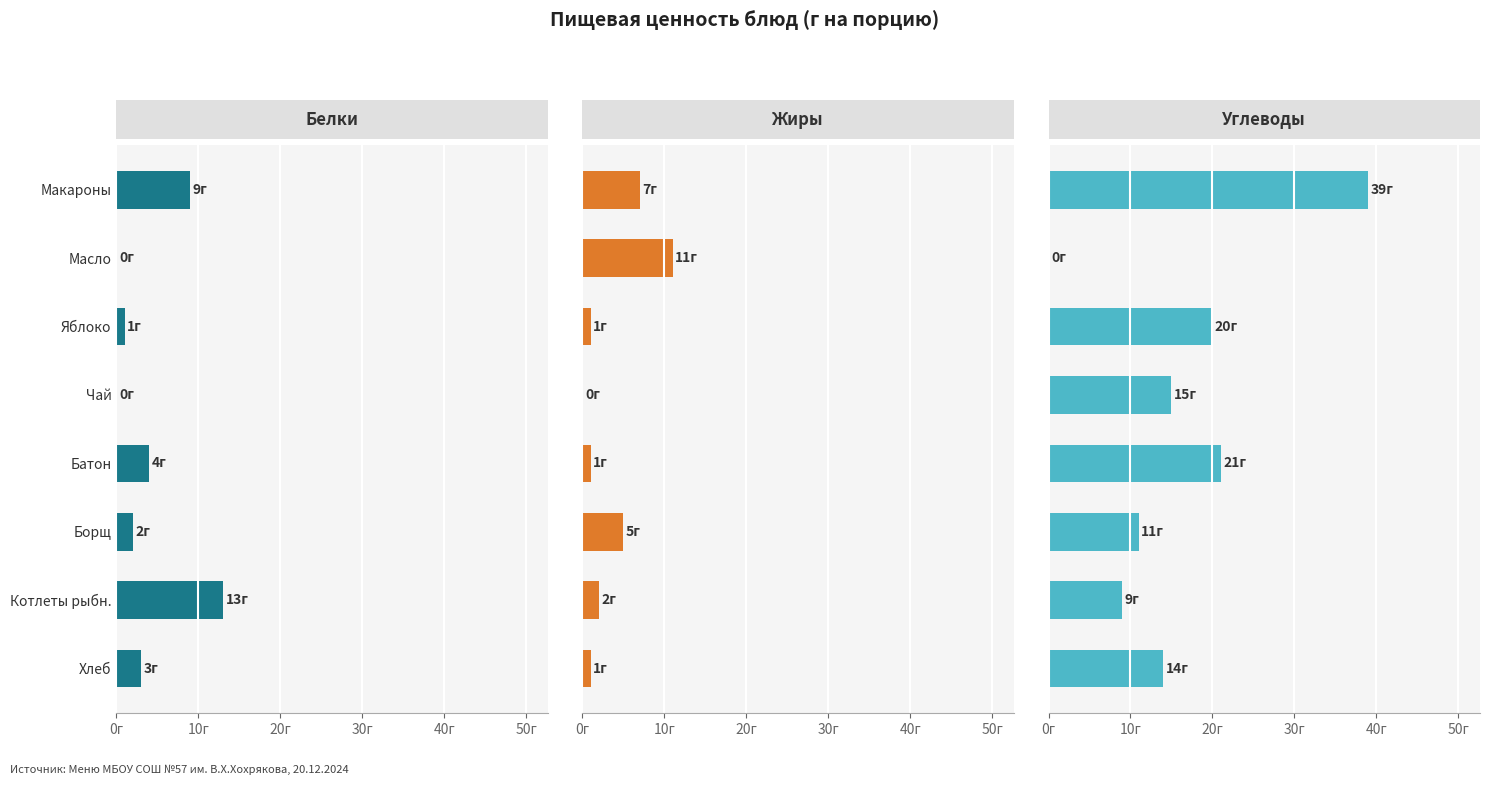

Is the value of Жиры at Масло greater than the value of Белки at Чай?

Yes